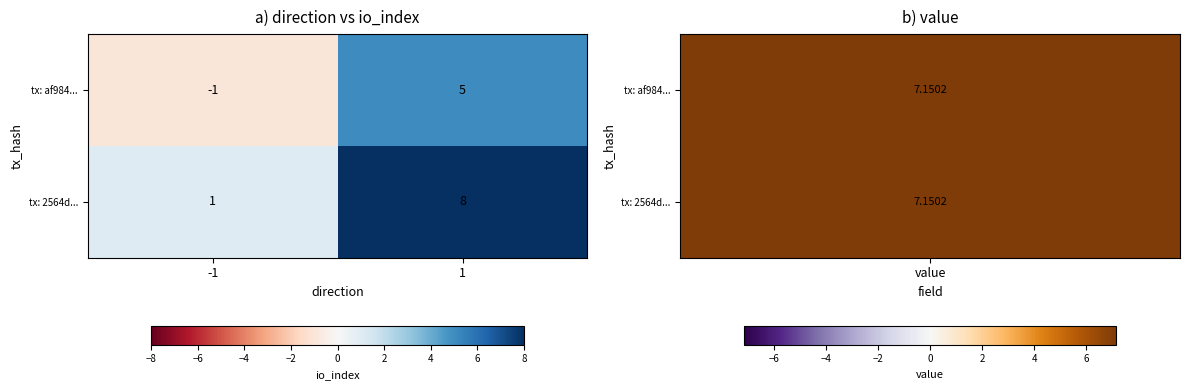

At 1, list the series in order from smallest to largest.

tx: af984..., tx: 2564d...